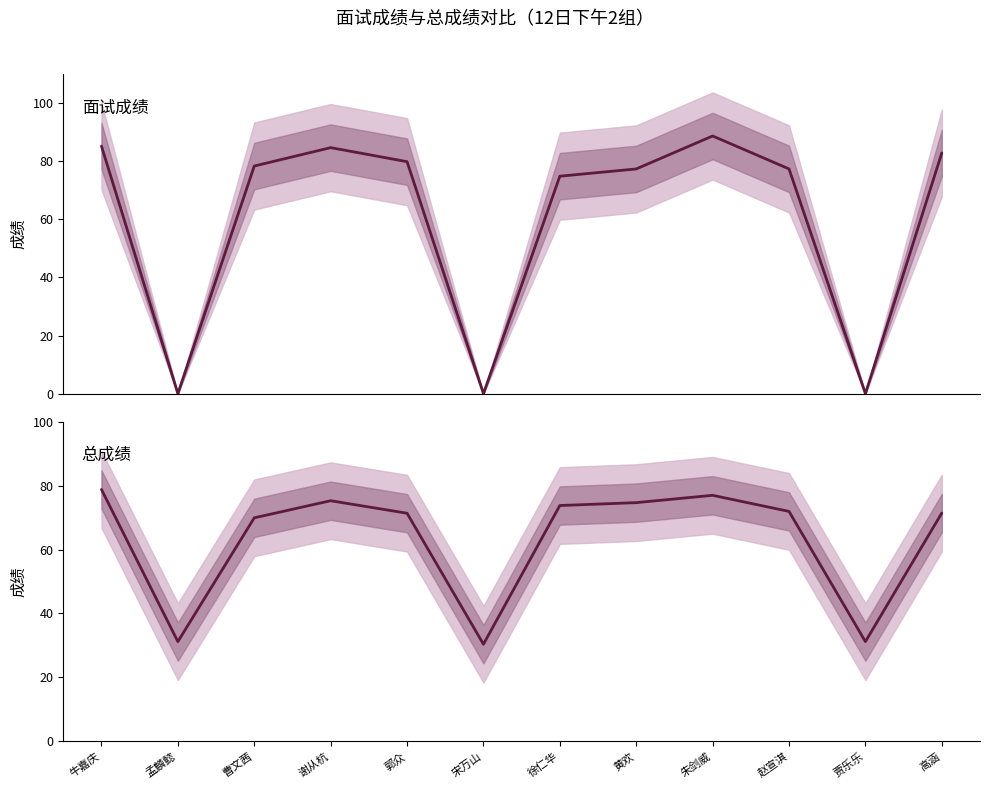

Is it true that 总成绩 equals 31.6 at 郭众?

False